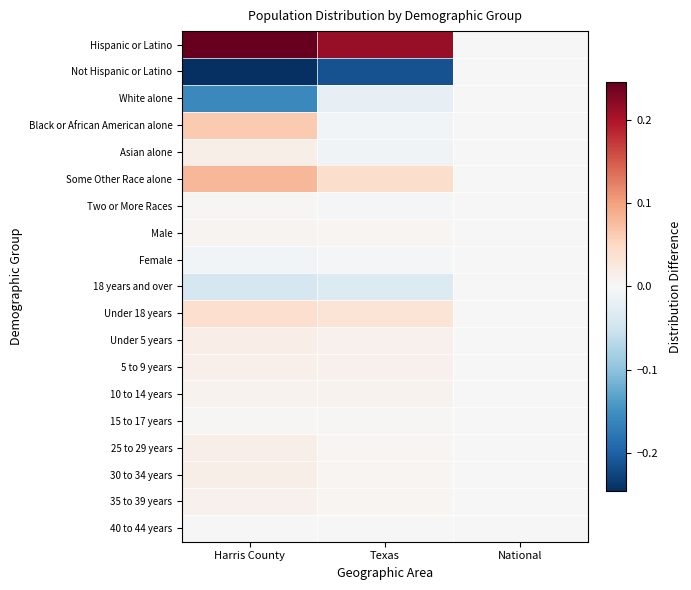

Reading left to right, transcribe all the data shown in this chart.

Hispanic or Latino: Harris County=0.2	Texas=0.2	National=0.0
Not Hispanic or Latino: Harris County=-0.2	Texas=-0.2	National=0.0
White alone: Harris County=-0.2	Texas=-0.0	National=0.0
Black or African American alone: Harris County=0.1	Texas=-0.0	National=0.0
Asian alone: Harris County=0.0	Texas=-0.0	National=0.0
Some Other Race alone: Harris County=0.1	Texas=0.0	National=0.0
Two or More Races: Harris County=0.0	Texas=-0.0	National=0.0
Male: Harris County=0.0	Texas=0.0	National=0.0
Female: Harris County=-0.0	Texas=-0.0	National=0.0
18 years and over: Harris County=-0.0	Texas=-0.0	National=0.0
Under 18 years: Harris County=0.0	Texas=0.0	National=0.0
Under 5 years: Harris County=0.0	Texas=0.0	National=0.0
5 to 9 years: Harris County=0.0	Texas=0.0	National=0.0
10 to 14 years: Harris County=0.0	Texas=0.0	National=0.0
15 to 17 years: Harris County=0.0	Texas=0.0	National=0.0
25 to 29 years: Harris County=0.0	Texas=0.0	National=0.0
30 to 34 years: Harris County=0.0	Texas=0.0	National=0.0
35 to 39 years: Harris County=0.0	Texas=0.0	National=0.0
40 to 44 years: Harris County=0.0	Texas=-0.0	National=0.0